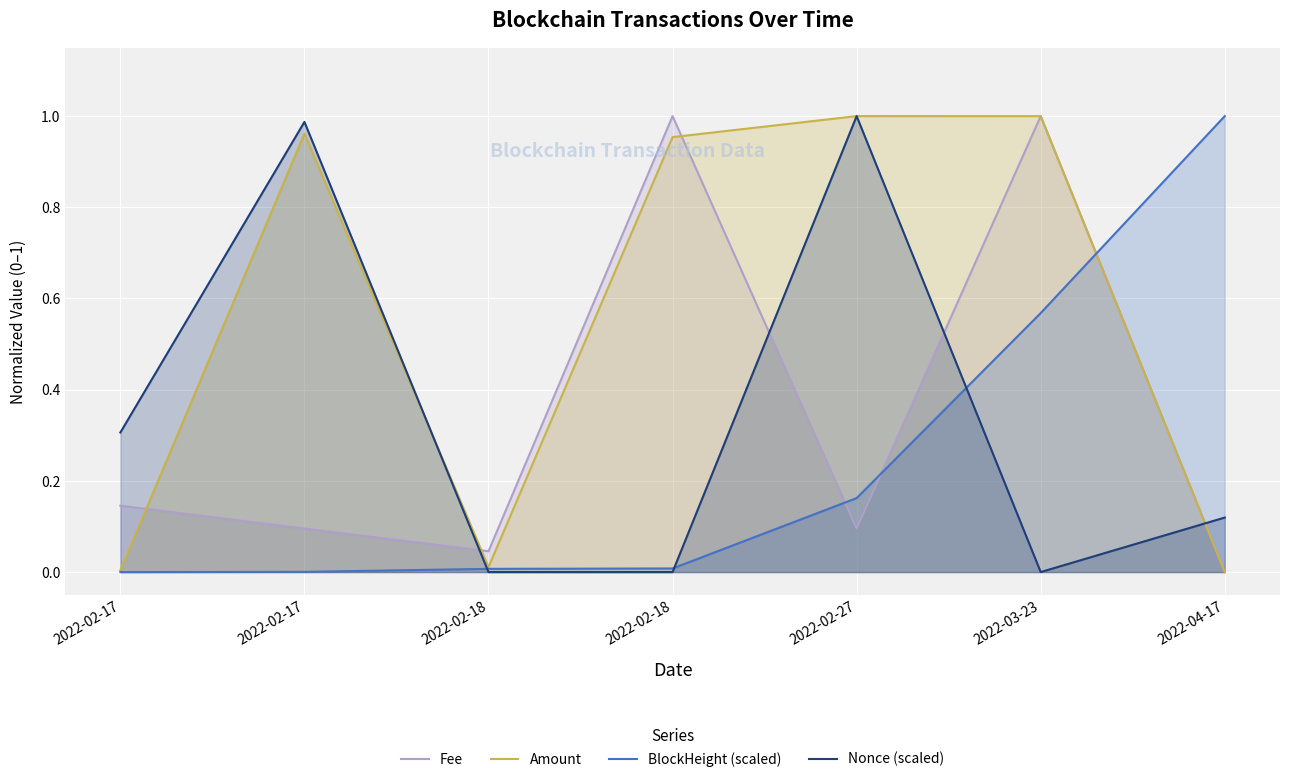

Which series changed the most between 2022-02-17 and 2022-02-18?

Nonce (scaled)